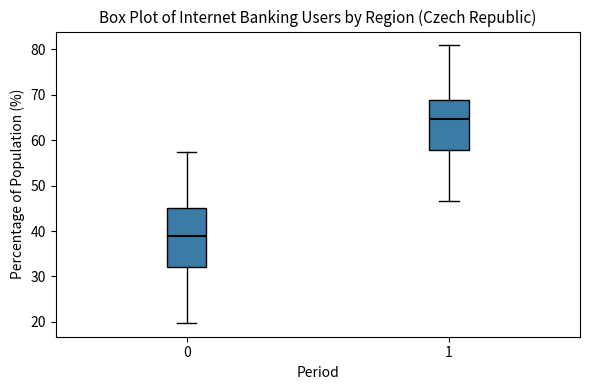

Where does the lower whisker of the box at x = 1 end on the y-axis? The values are not printed on the chart, so give them approximately, as read against the axis.

47